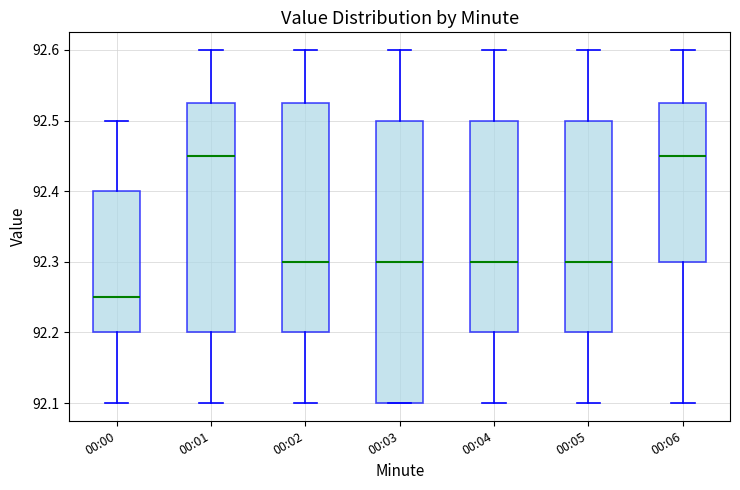

Comparing the boxes themselves (not the whiskers), which one is the tallest?

00:03